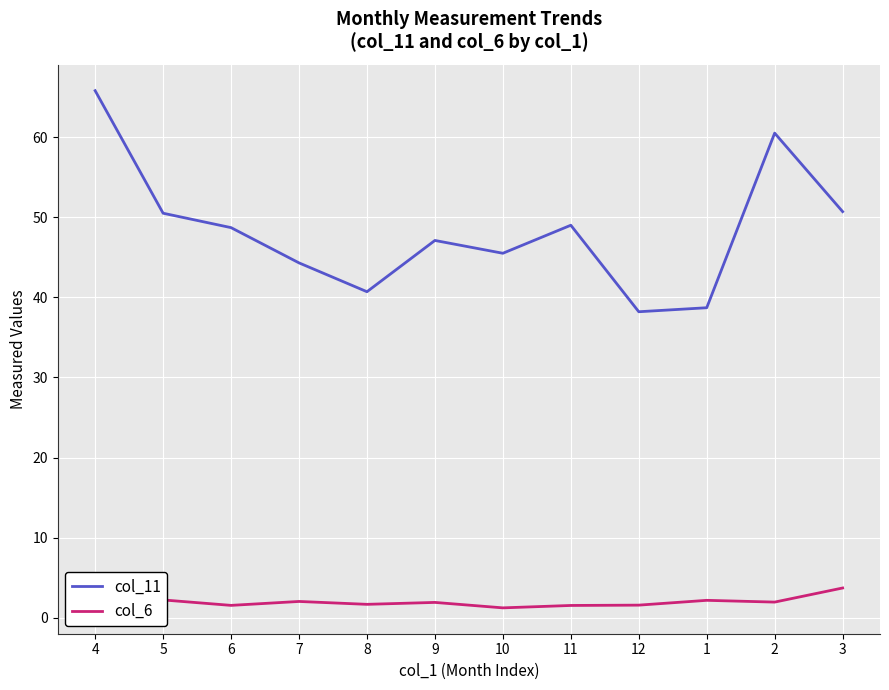

What are all the series names shown in the legend?

col_11, col_6